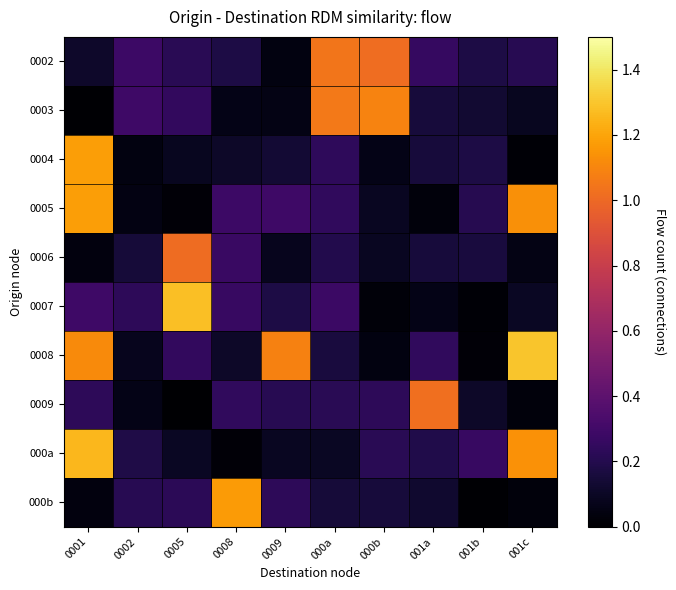

What is the difference between the highest and lowest values at 001b?

0.3